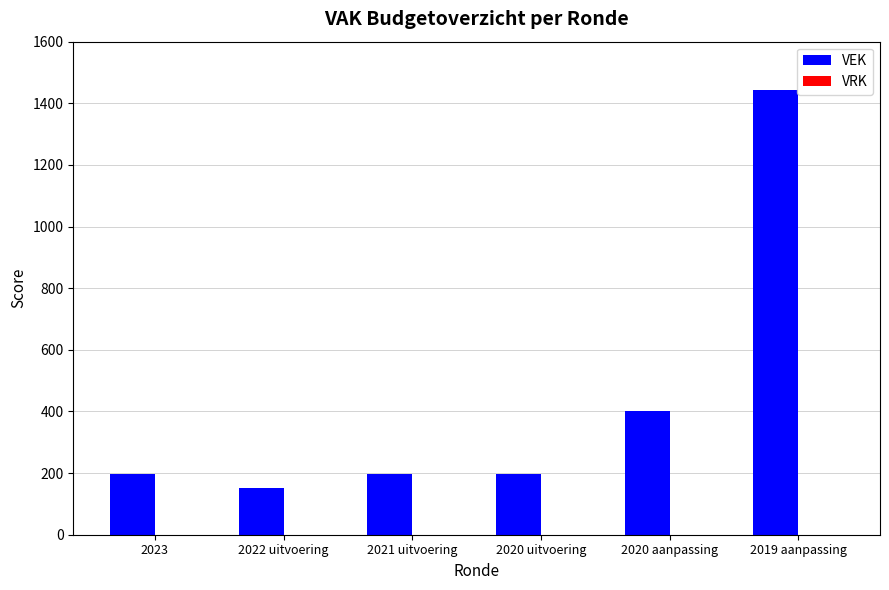

What is the label of the 1st bar from the right?

2019 aanpassing